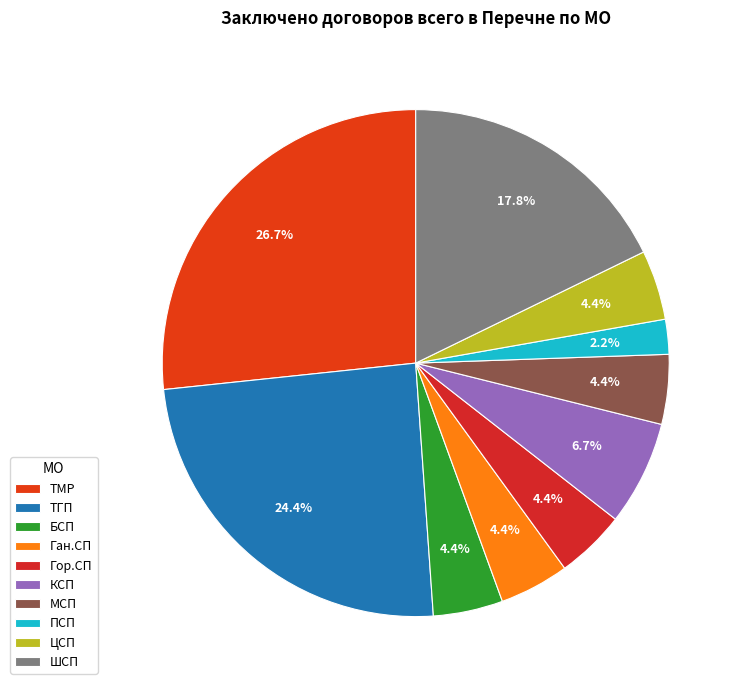

How many segments does this pie chart have?

10